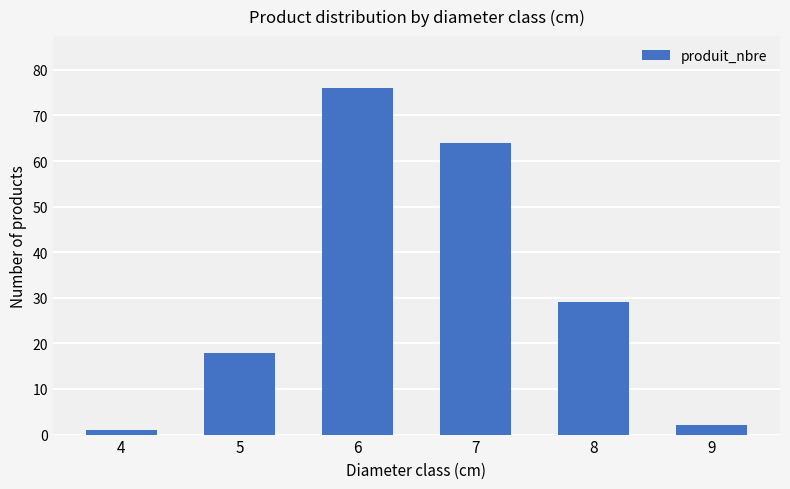

The chart shows a value of 29 at 8. True or false?

True